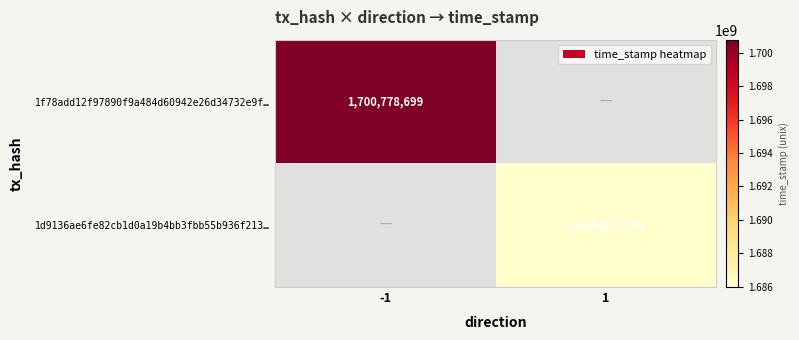

The value of 1f78add12f97890f9a484d60942e26d34732e9f… at -1 is 1700778699. True or false?

True